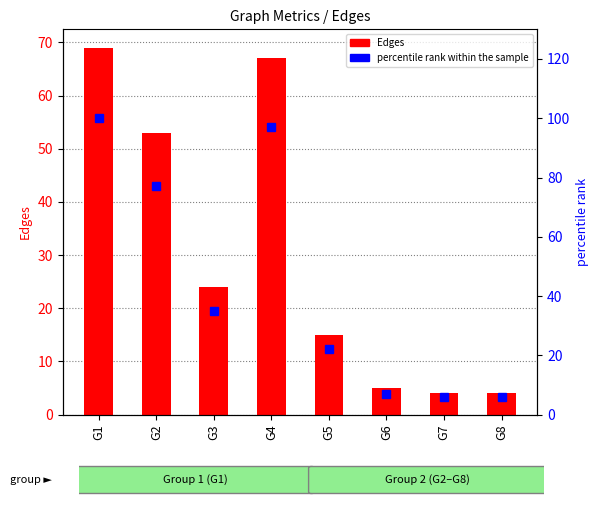

Which series has the largest total across all categories?

percentile rank within the sample